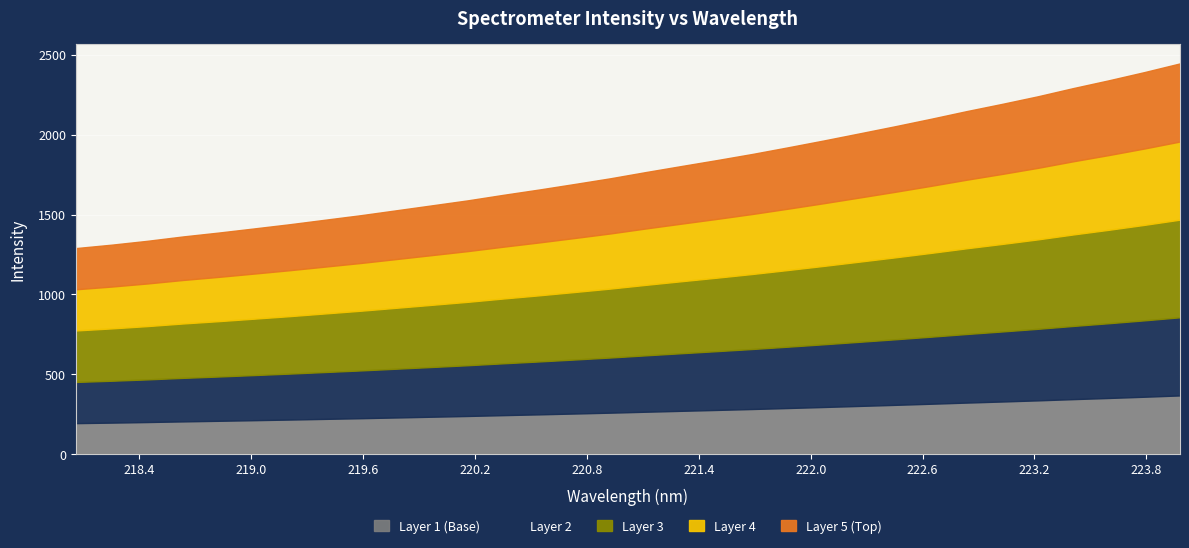

Reading left to right, list all the values displayed in this chart.

1289.7	1311.0	1335.2	1362.5	1386.8	1412.8	1439.2	1467.6	1496.0	1526.8	1557.8	1589.0	1623.5	1656.7	1691.5	1727.1	1766.2	1804.0	1841.3	1880.0	1921.5	1964.2	2008.5	2053.2	2099.5	2147.5	2192.9	2240.2	2291.9	2340.7	2392.1	2446.6